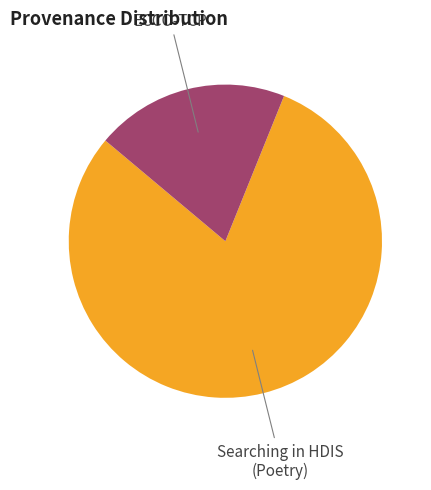

True or false: Searching in HDIS (Poetry) accounts for 69% of the total.

False